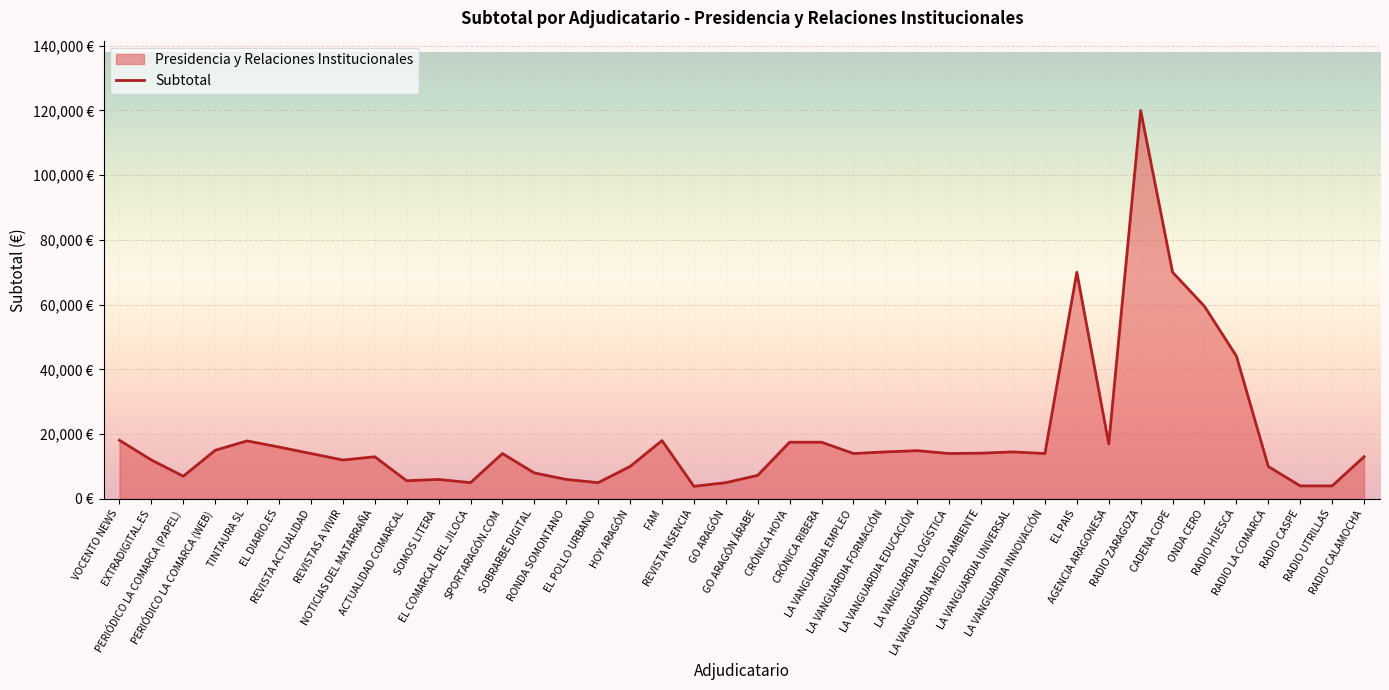

What is the minimum value shown in the chart?

3872.0